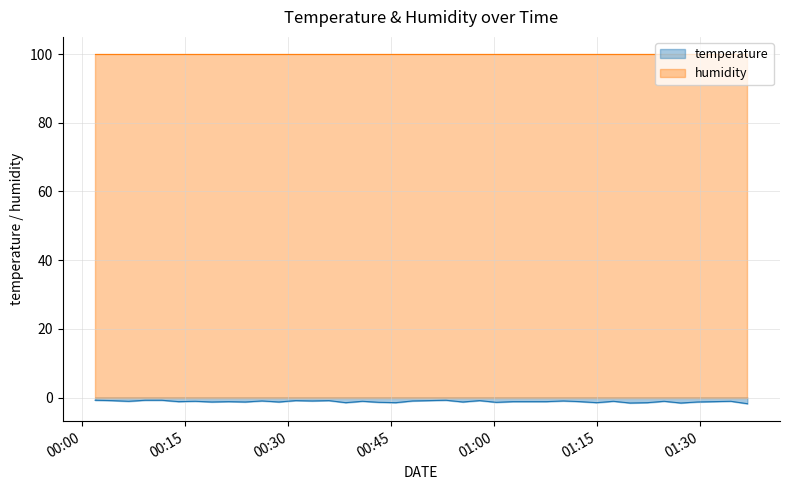

What is the difference between the maximum and minimum values?

1.0